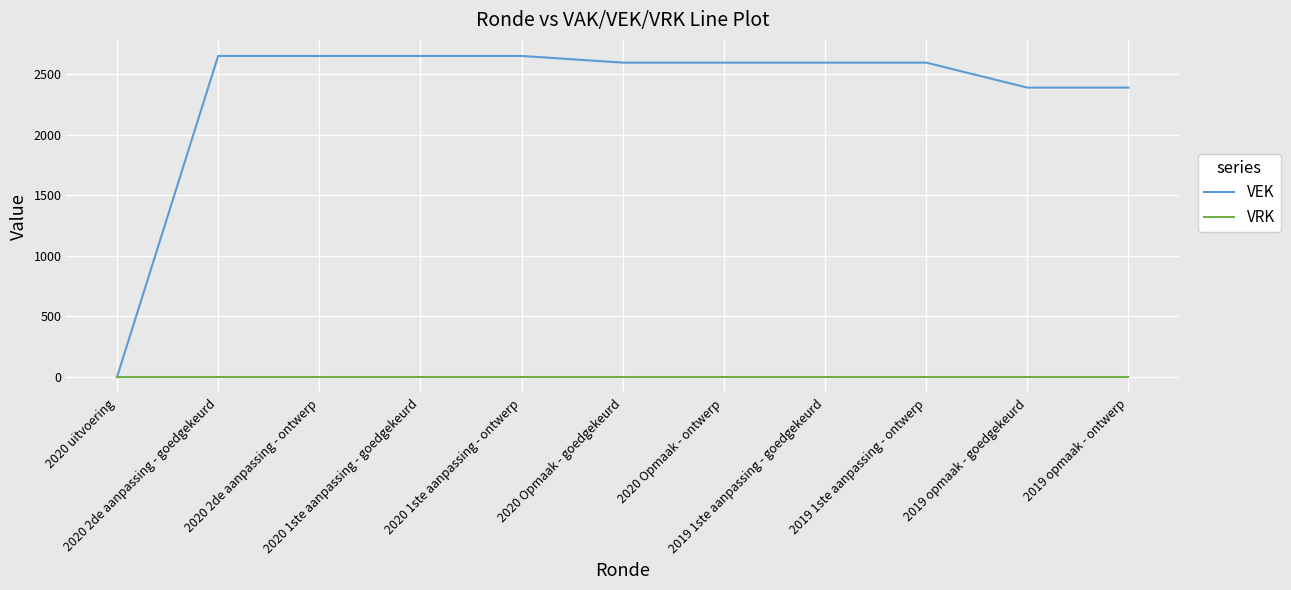

Is the value of VRK at 2020 2de aanpassing - goedgekeurd greater than the value of VEK at 2020 Opmaak - goedgekeurd?

No